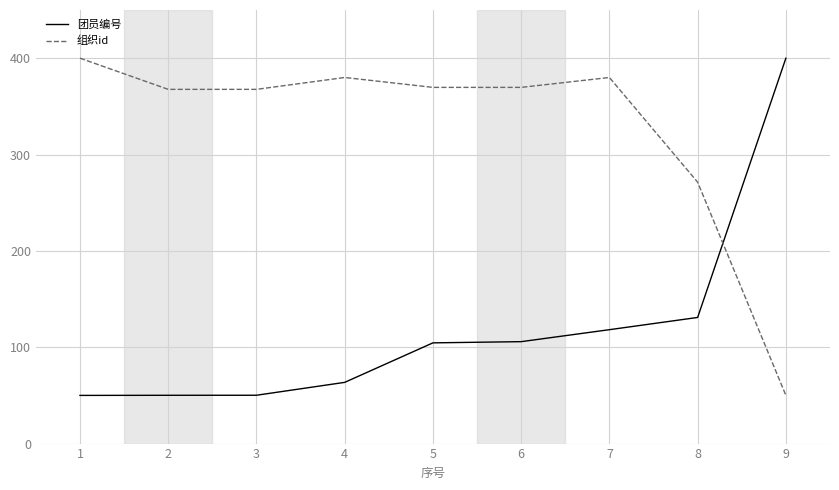

How many values in the 组织id series are below 369?

4